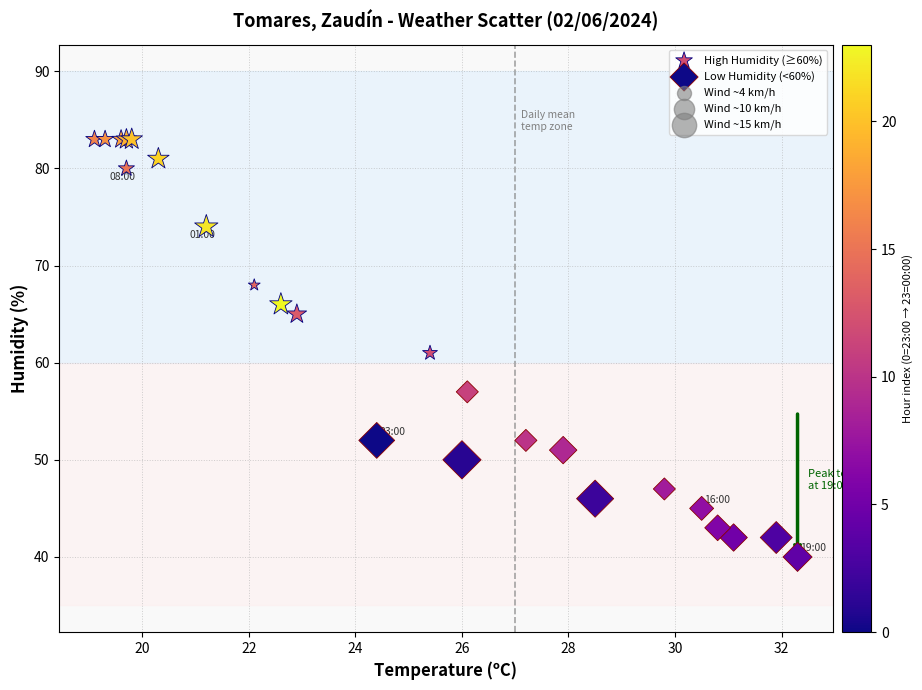

Which series reaches the minimum Y coordinate?

Low Humidity (<60%)